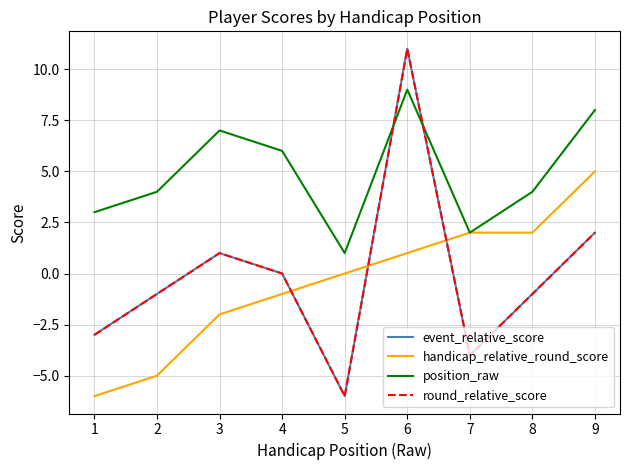

Does the chart display data point markers on the line(s)?

No